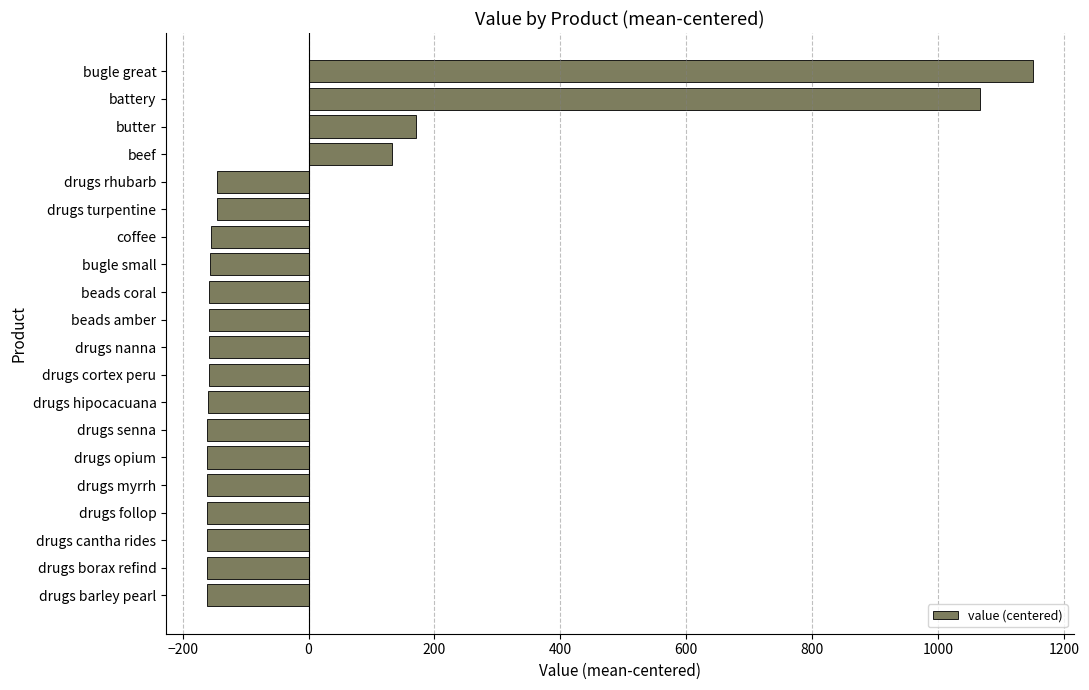

What is the difference between the maximum and minimum values?

1311.0